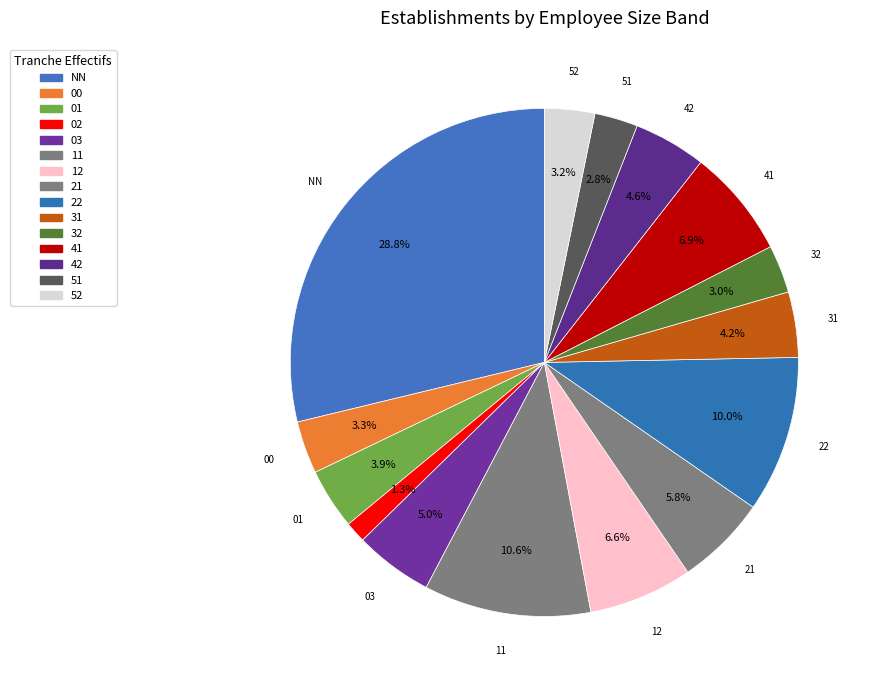

What percentage is the 01 slice, to the nearest percent?

4%